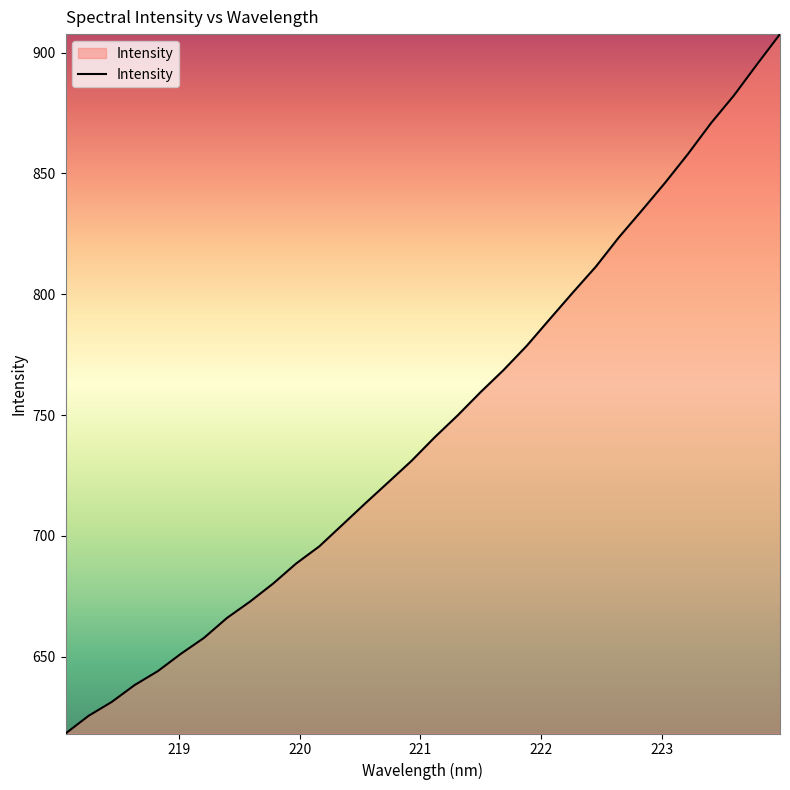

What is the maximum value shown in the chart?

907.6